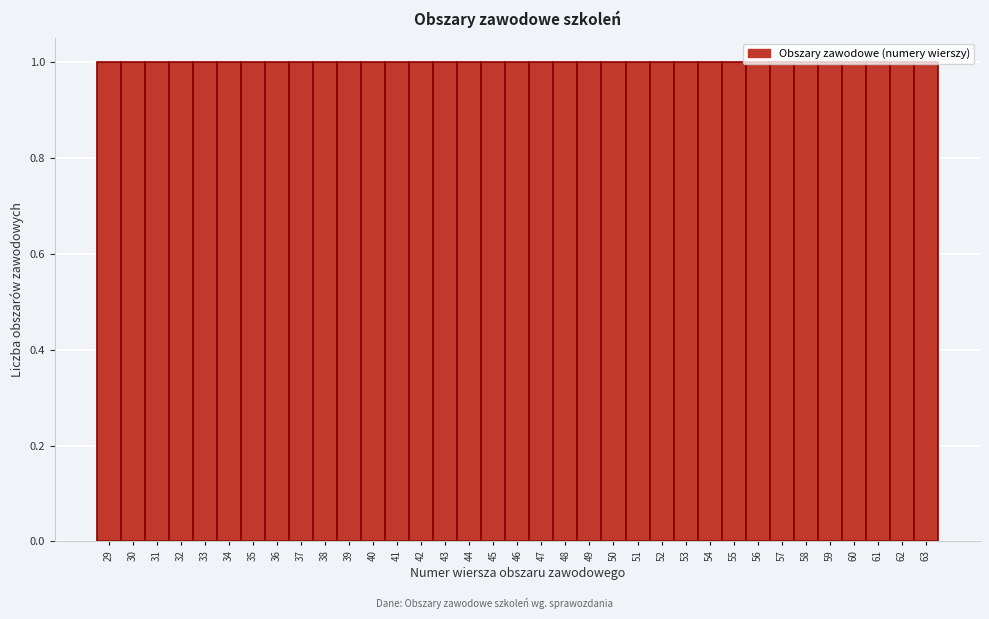

How tall is the bar that spans 32.5 to 33.5 on the x-axis? The values are not printed on the chart, so give them approximately, as read against the axis.

1